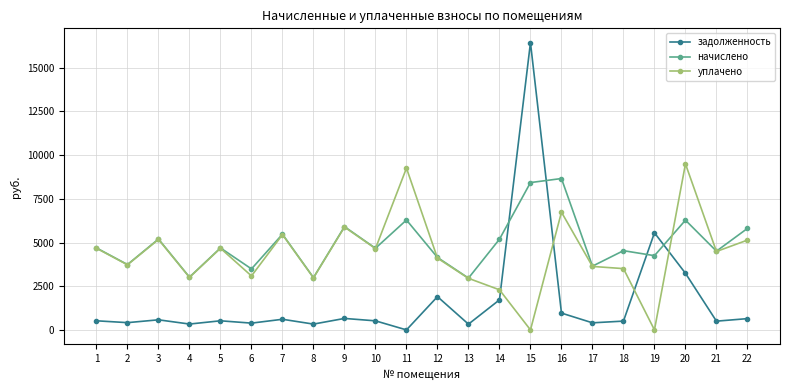

At which label does задолженность reach its peak?

15